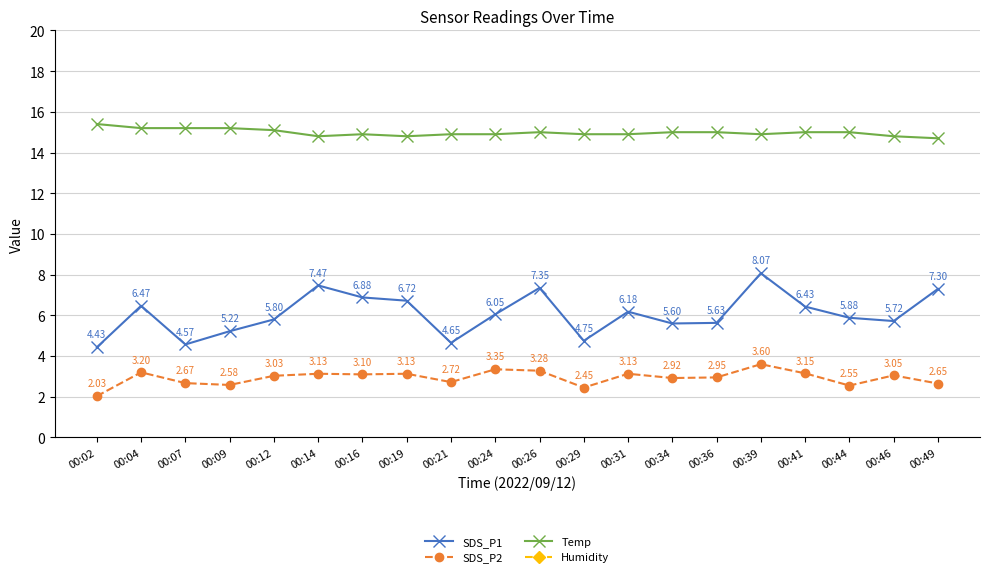

True or false: Humidity and SDS_P2 intersect in this chart.

False